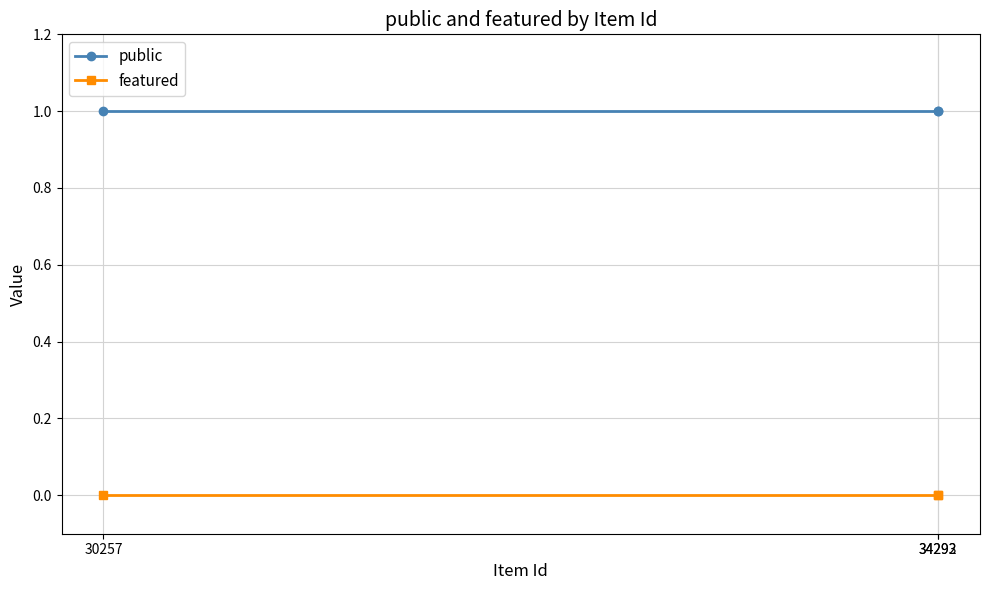

What is the average value of the public series?

1